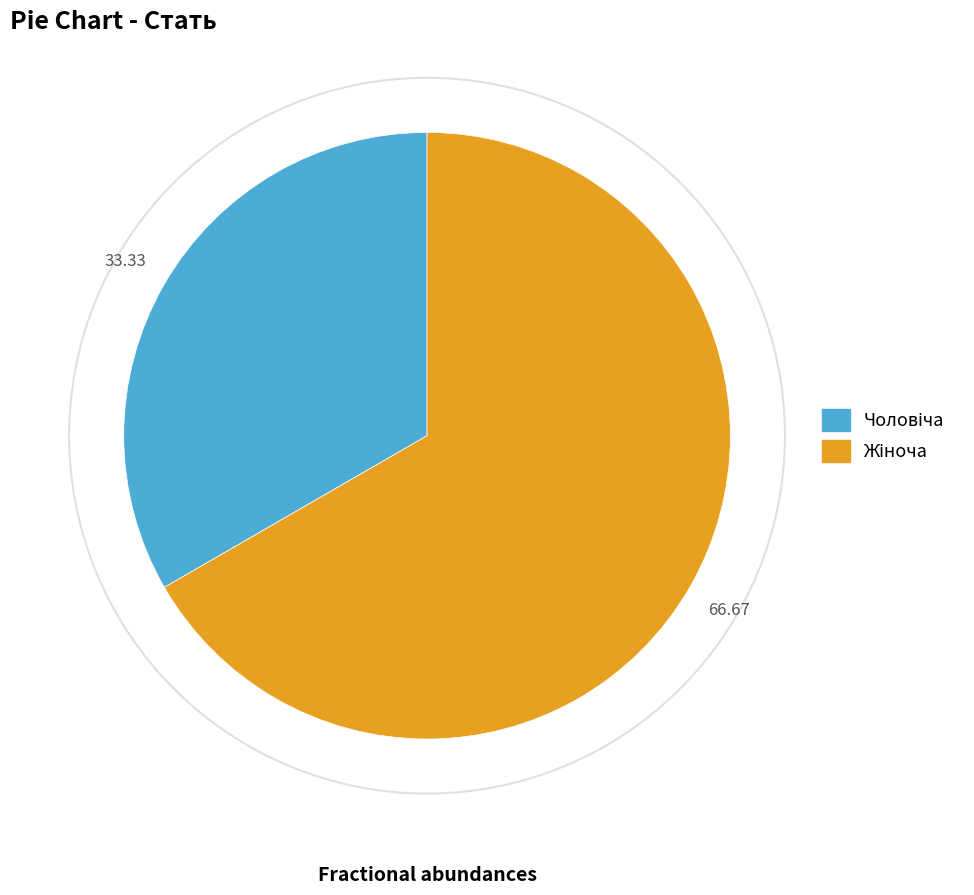

Does any single category account for the majority?

Yes